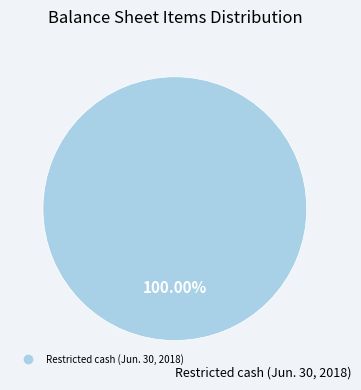

Does any single category account for the majority?

Yes